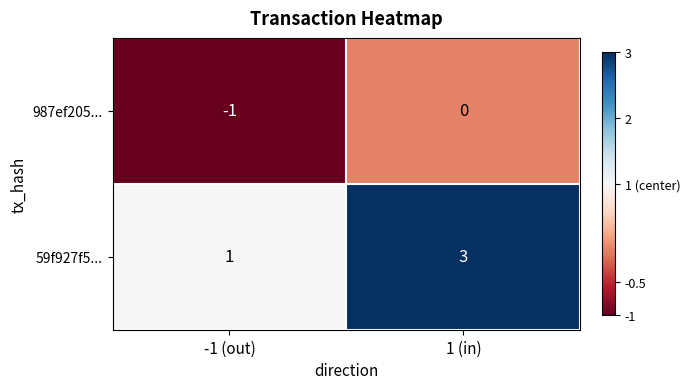

Which series has the widest spread of values?

59f927f5...